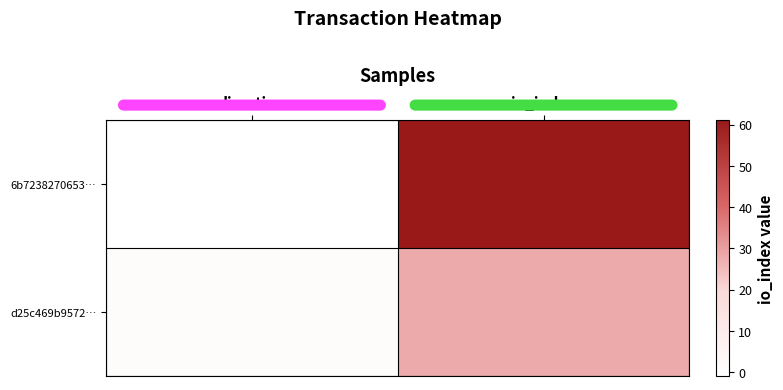

At which category is the sum across all series the highest?

io_index